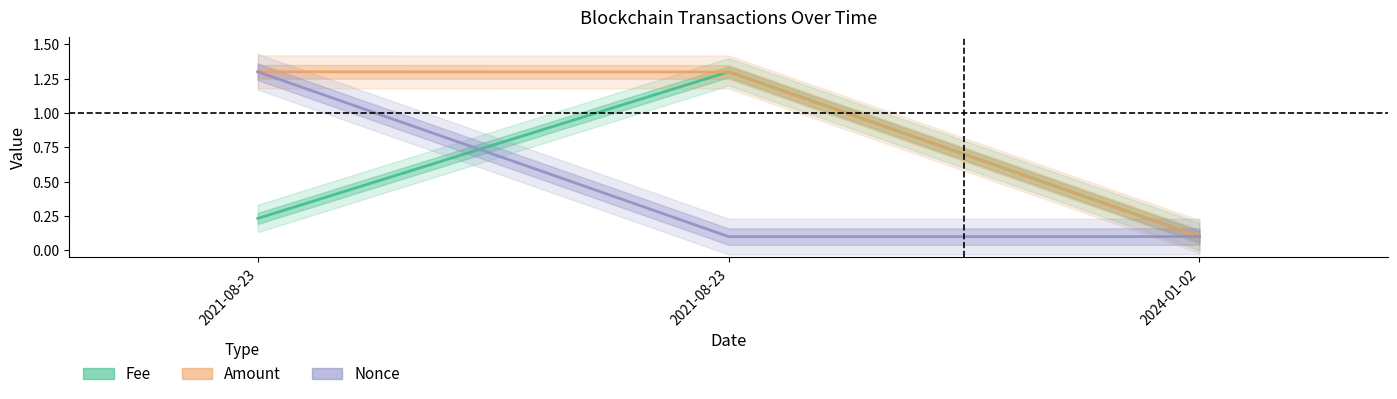

What is the average value of the Fee series?

0.5